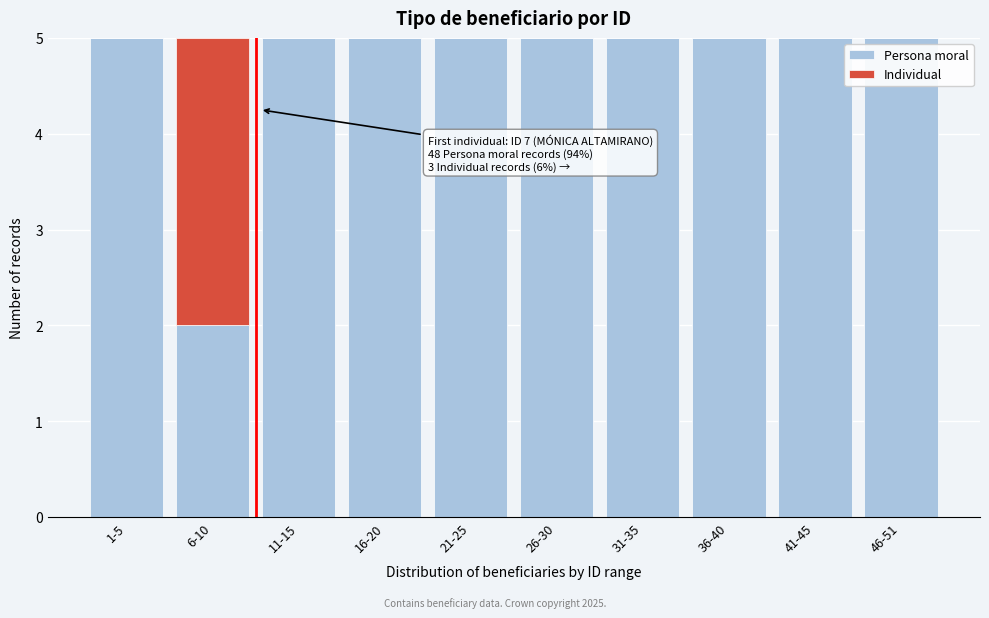

Reading left to right, what are the values for Persona moral?

1-5=5	6-10=2	11-15=5	16-20=5	21-25=5	26-30=5	31-35=5	36-40=5	41-45=5	46-51=5